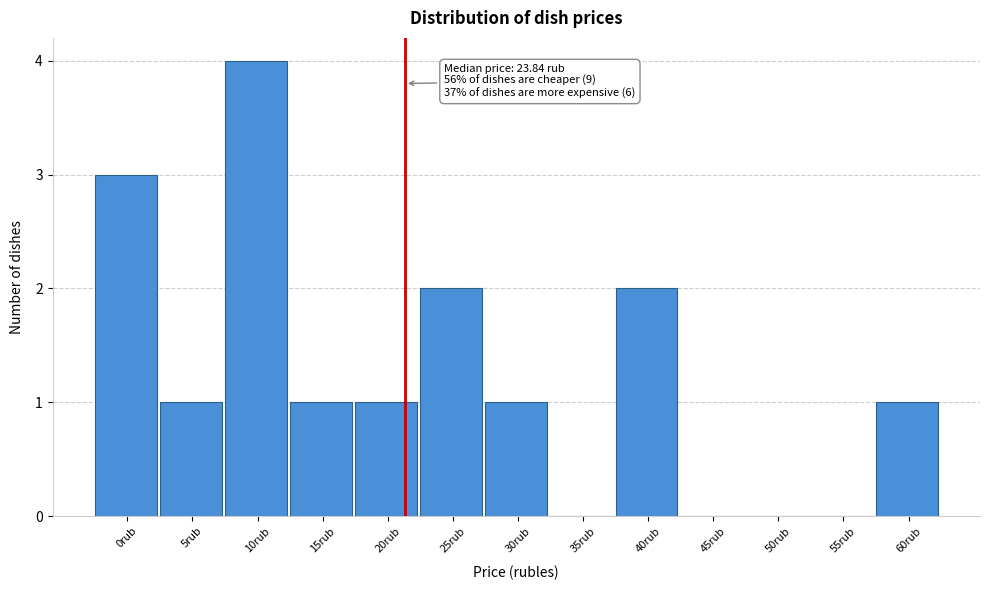

Reading left to right, list all the values displayed in this chart.

0rub=3	5rub=1	10rub=4	15rub=1	20rub=1	25rub=2	30rub=1	35rub=0	40rub=2	45rub=0	50rub=0	55rub=0	60rub=1